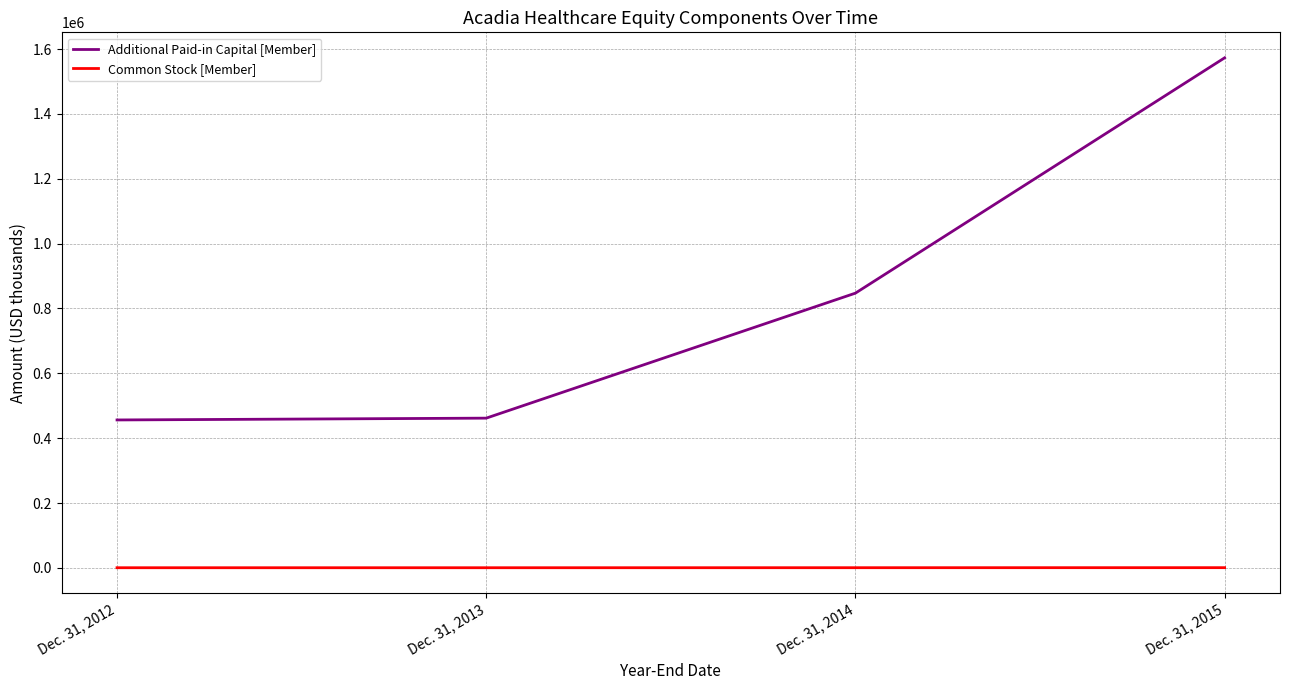

Where is Additional Paid-in Capital [Member] nearest to the value 1014600?

Dec. 31, 2014